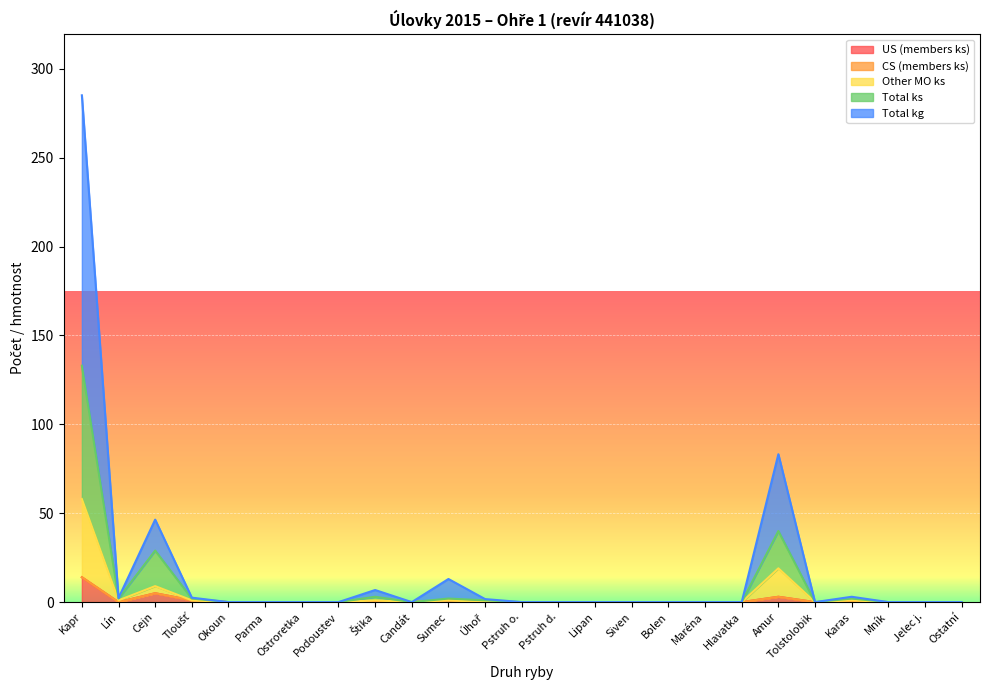

True or false: Total kg and Total ks cross at least once.

False